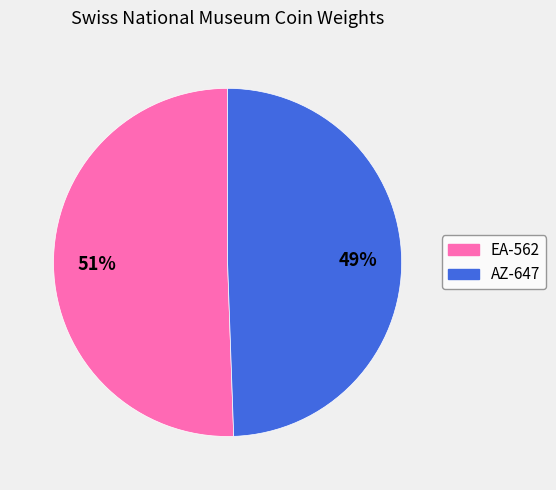

To the nearest percent, what portion does EA-562 represent?

51%